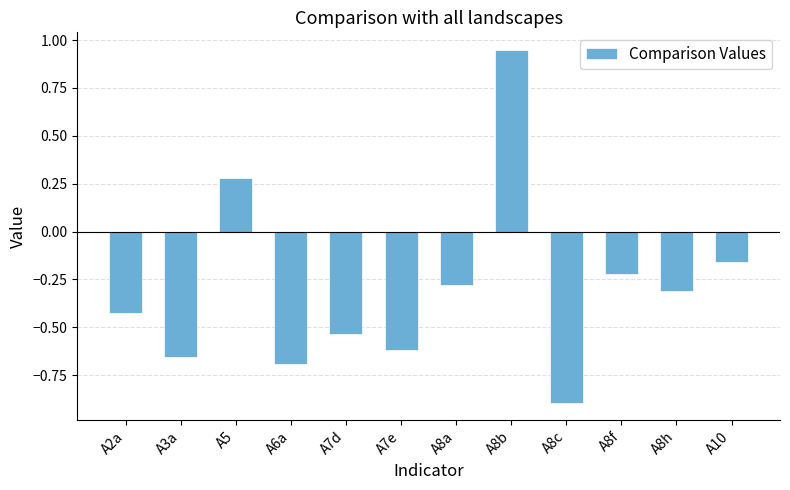

How many bars are there in total?

12